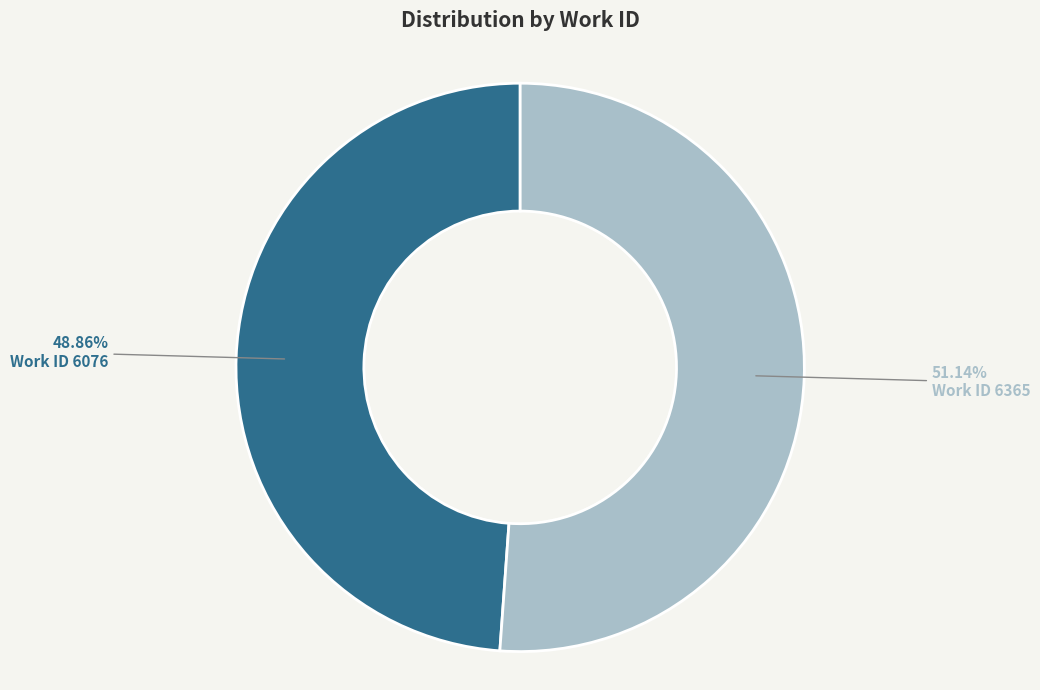

To the nearest percent, what is the average slice percentage?

50%